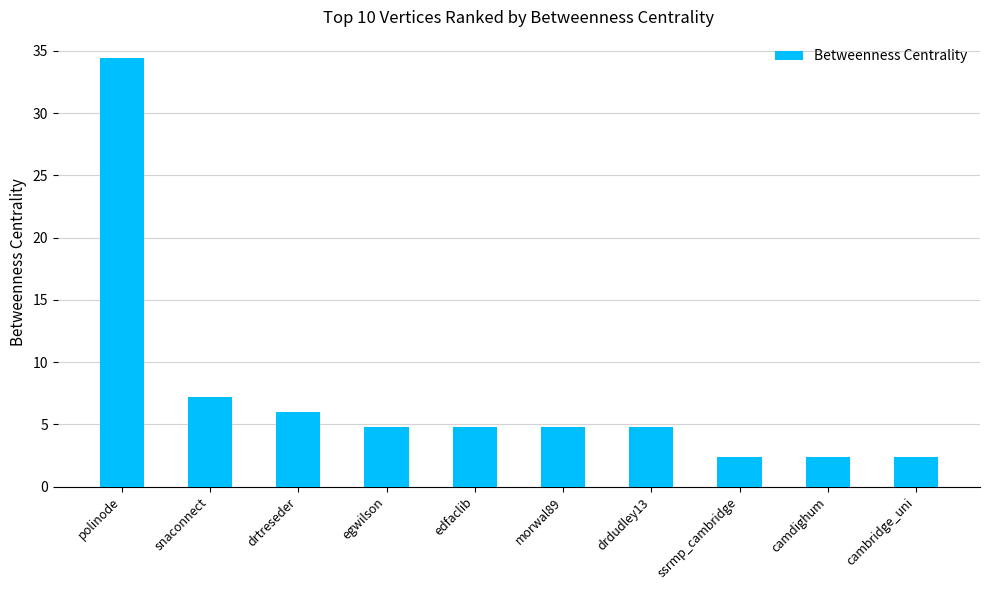

What is the difference between the second highest and second lowest values?

4.8